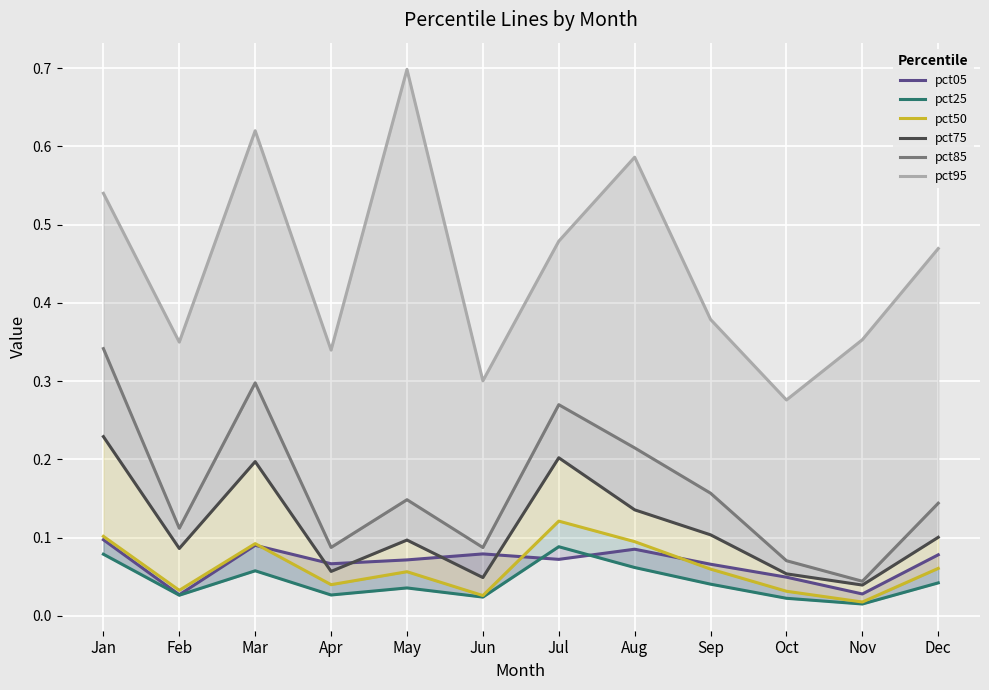

True or false: pct05 and pct85 cross at least once.

False